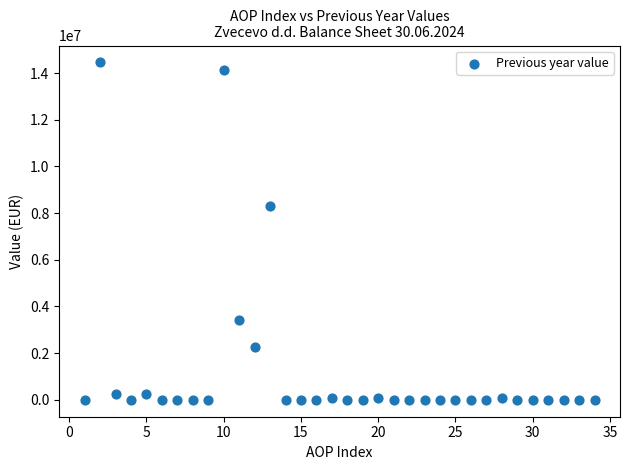

What Y value in the scatter plot is closest to 7227157?

8310685